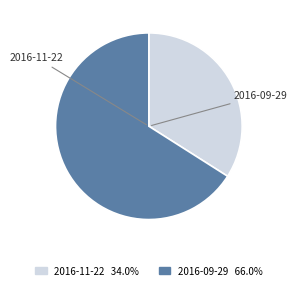

How many slices are in this pie chart?

2